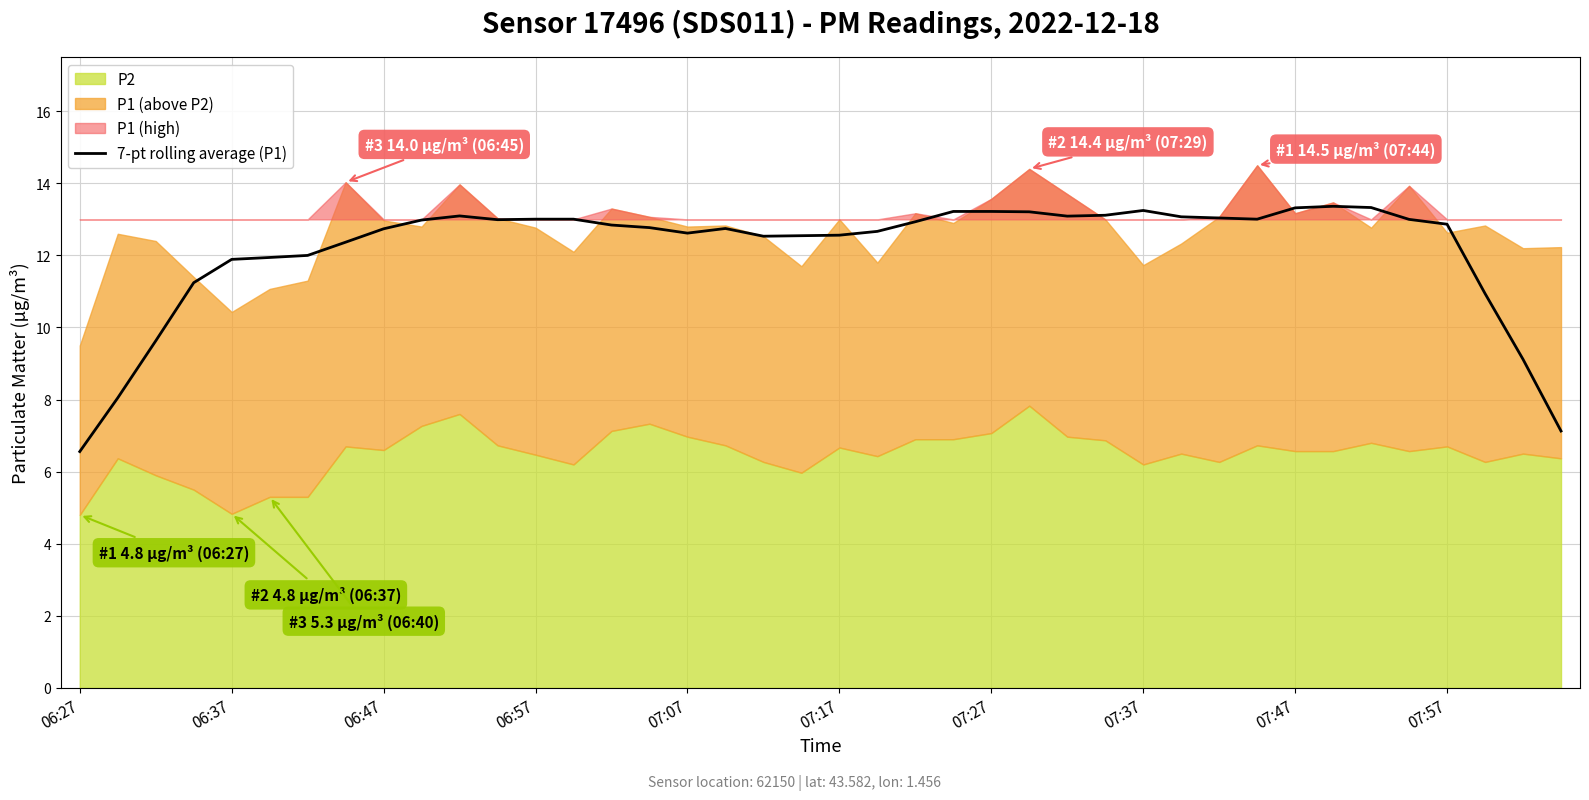

Read the value at 27.

13.1